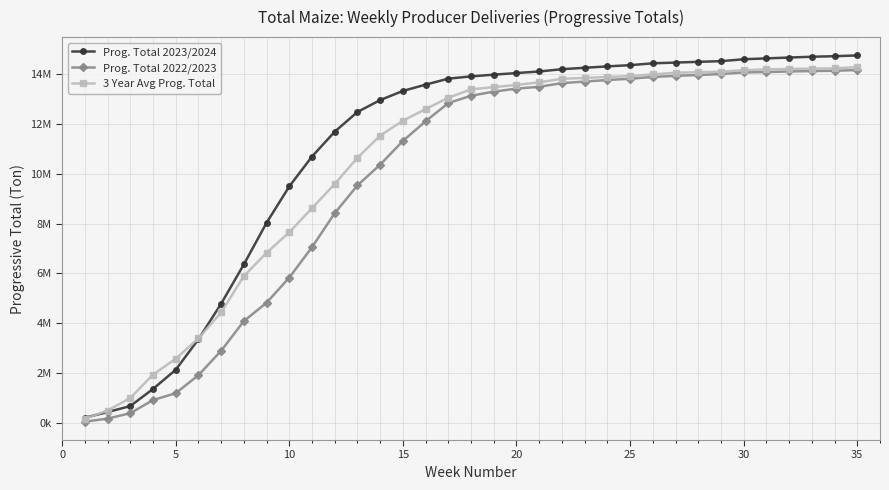

Does the chart have visible grid lines?

Yes